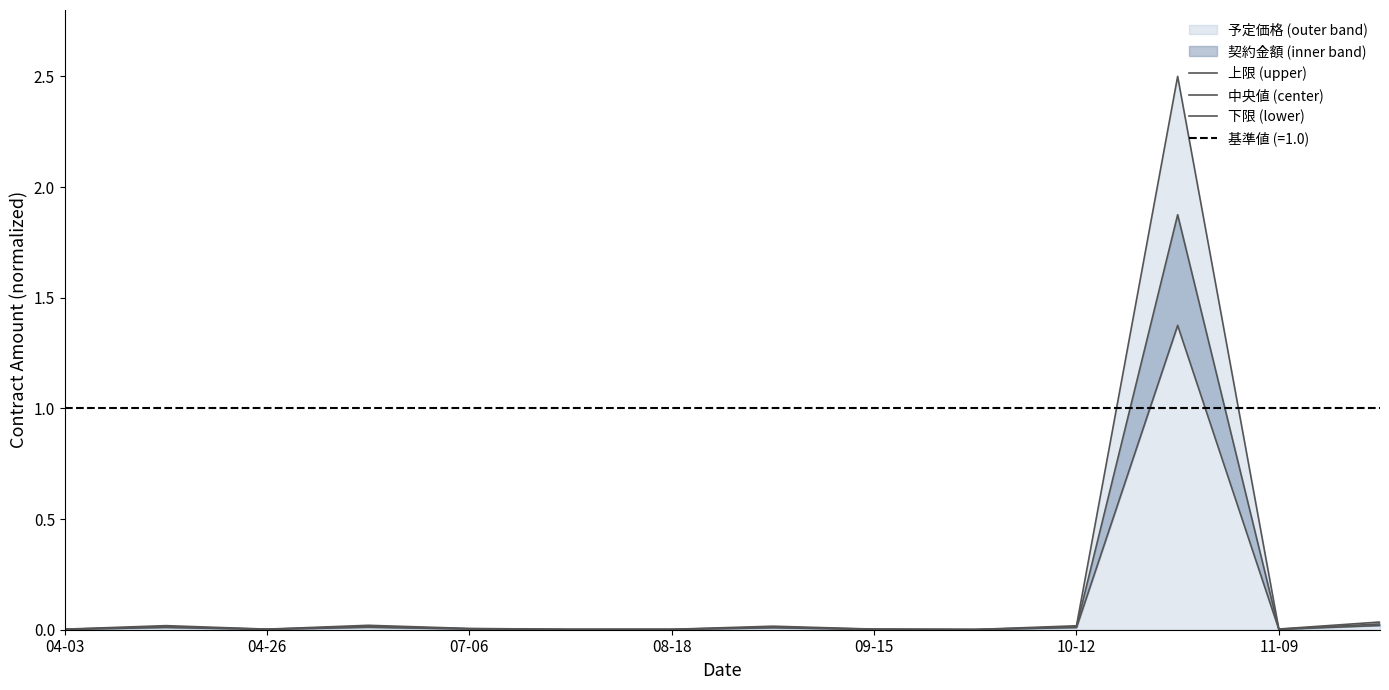

Between 04-03 and 9, which is larger?

04-03